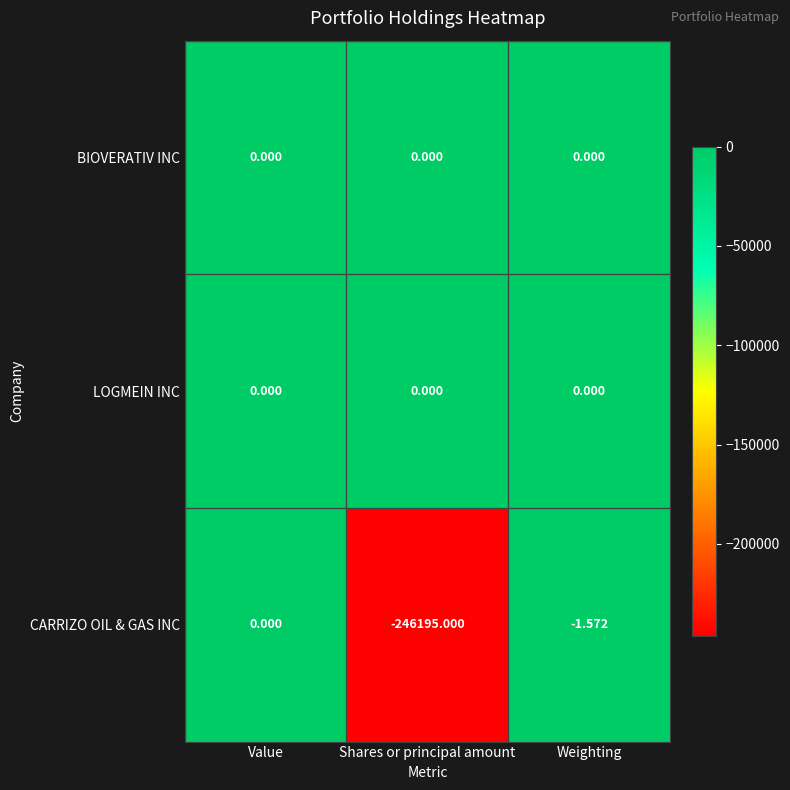

Which category has the highest value in the CARRIZO OIL & GAS INC series?

Value